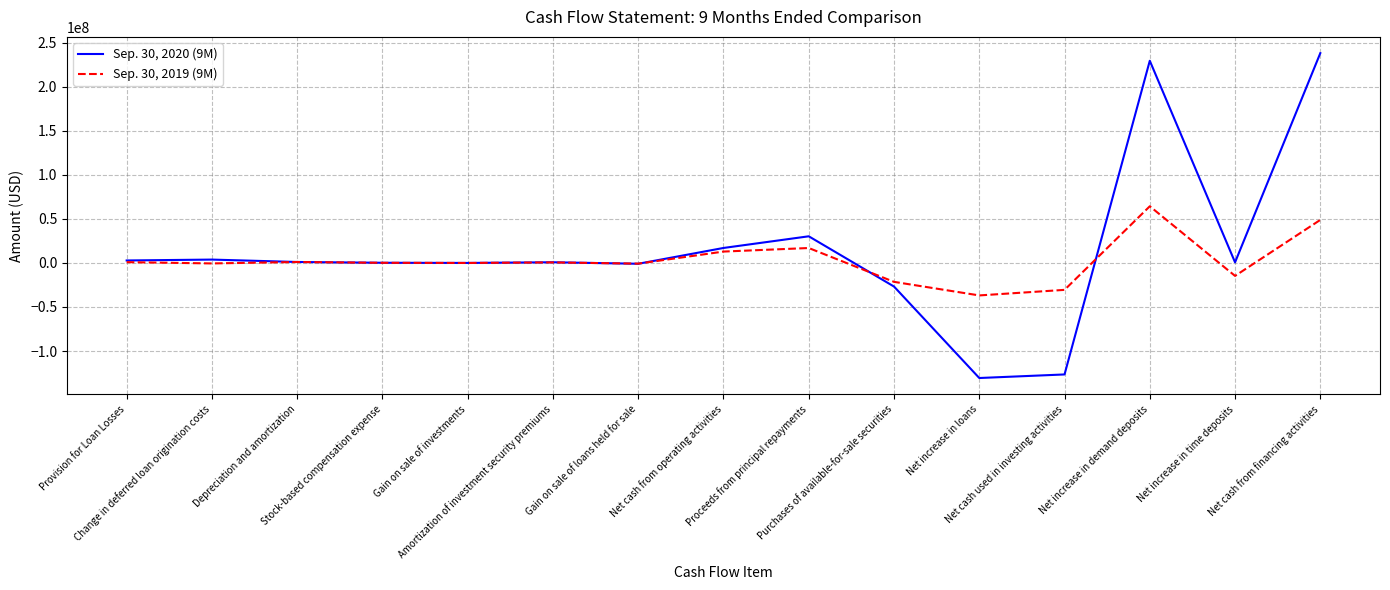

What is the maximum value shown in the chart?

238187000